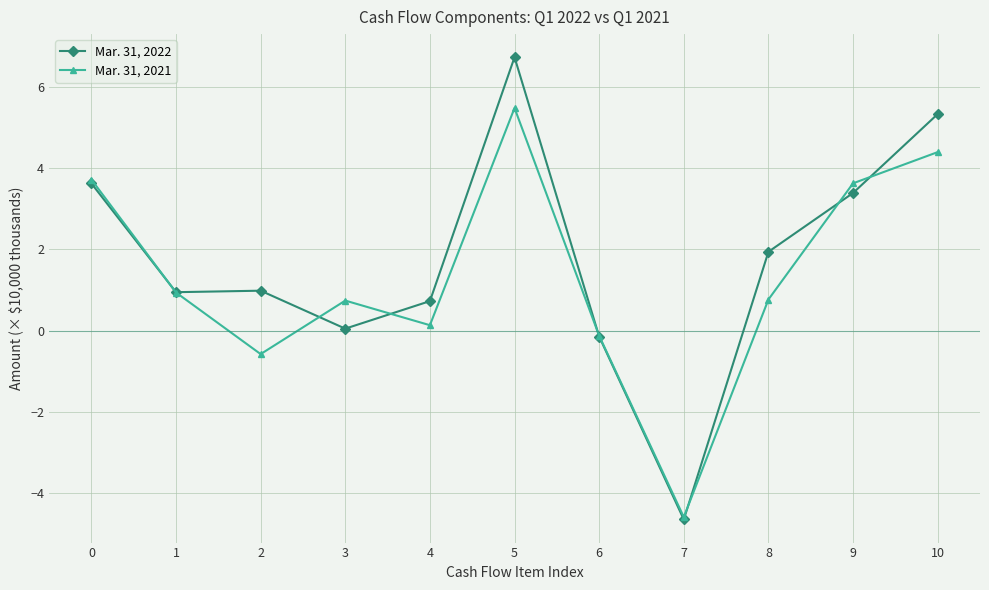

Is the value of Mar. 31, 2022 at 6 greater than the value of Mar. 31, 2021 at 8?

No